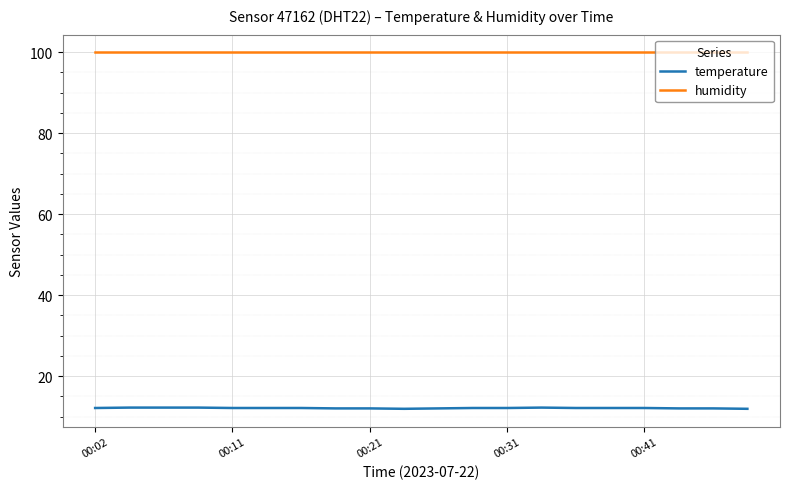

Which series has the largest total across all categories?

humidity